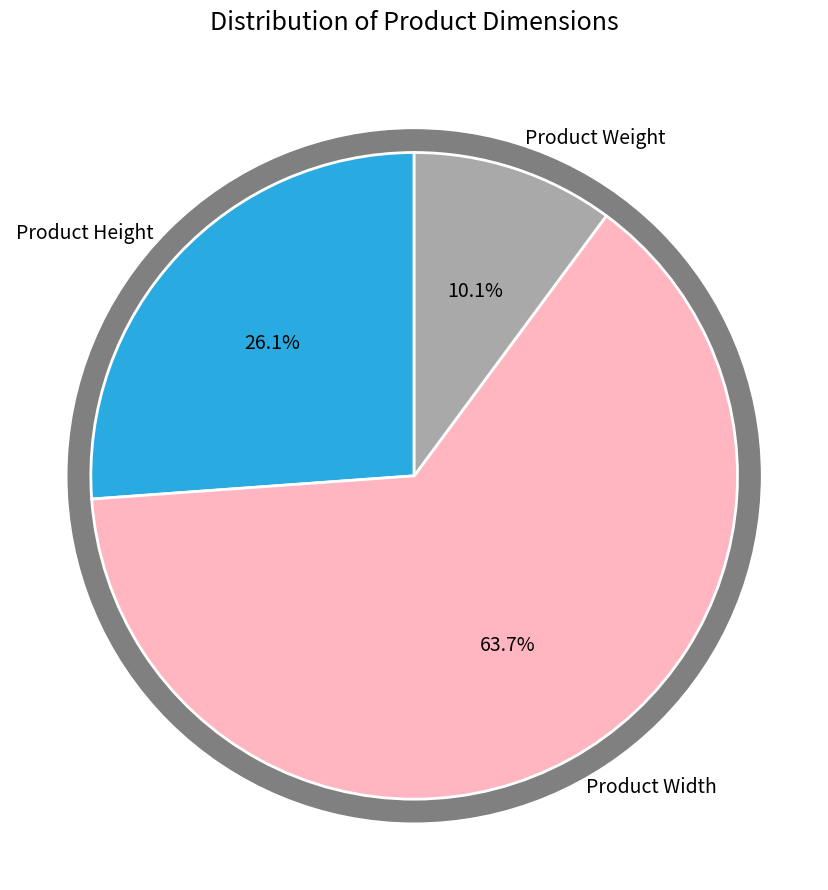

Between Product Width and Product Weight, which is larger?

Product Width